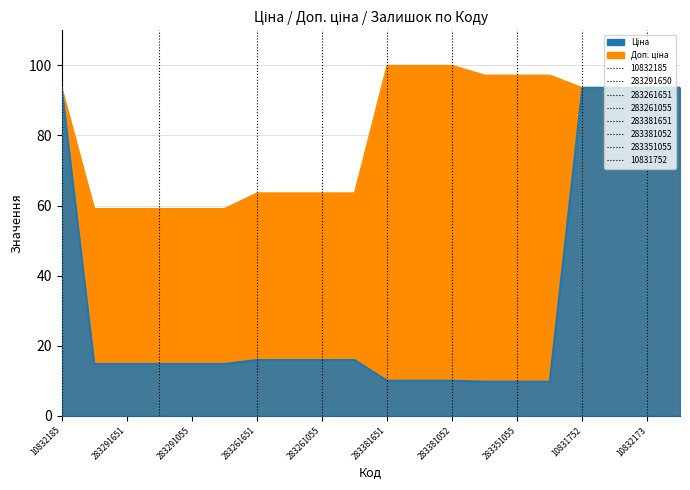

What is the sum of the Ціна values at 283291856 and 283381651?

24.8